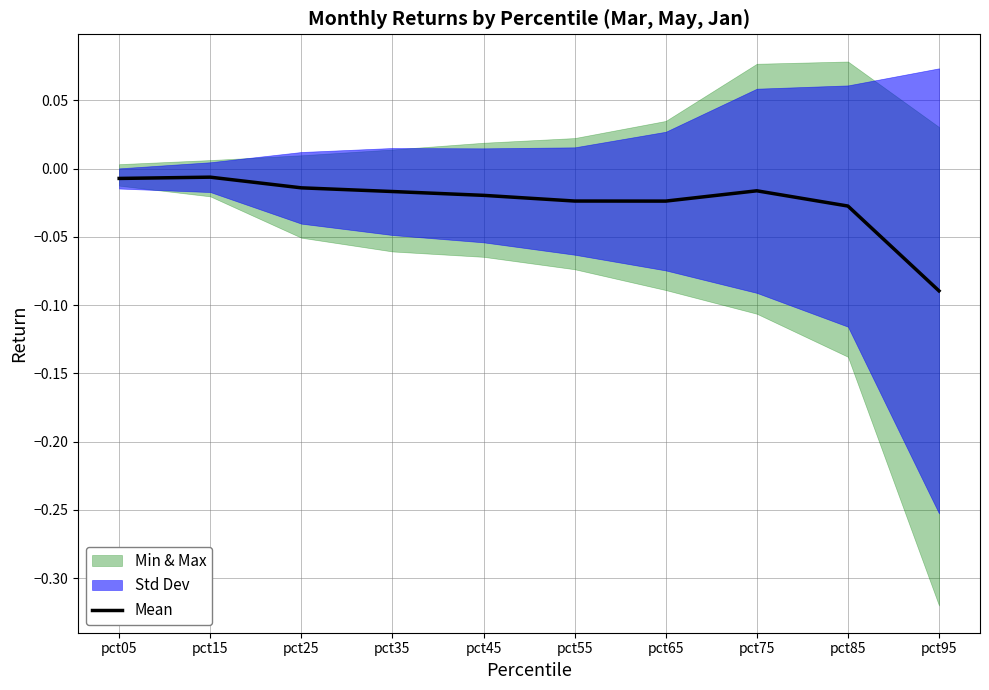

Where is the data nearest to the value 0?

pct15